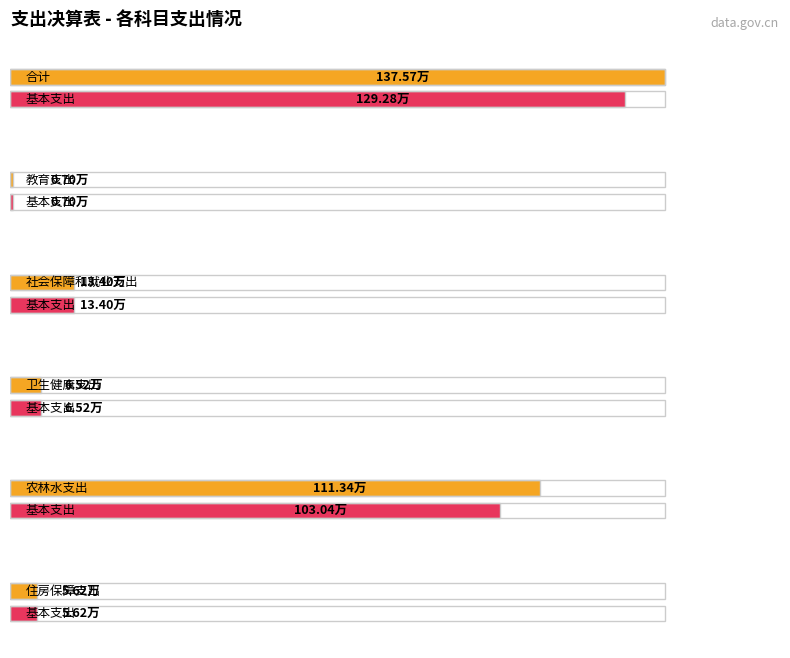

What is the value of the 本年支出合计 bar at the 3rd from the left?

13.4